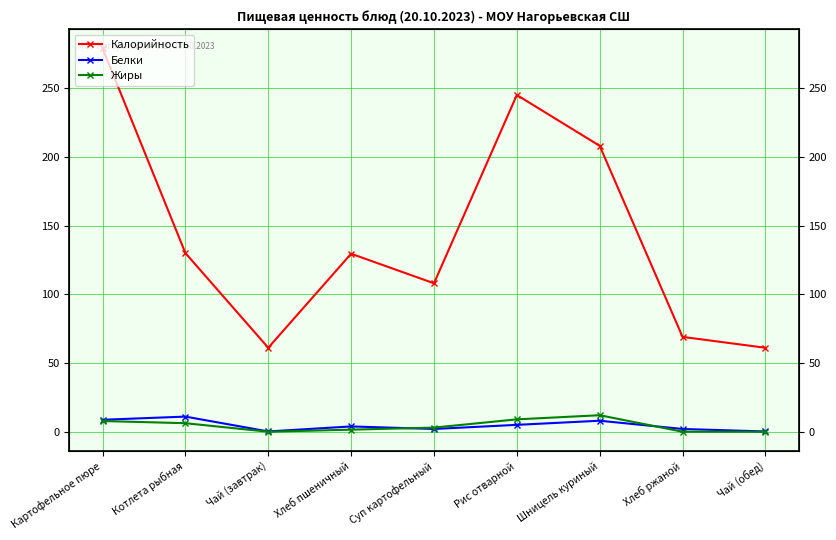

What is the label of the 7th point from the right?

Чай (завтрак)